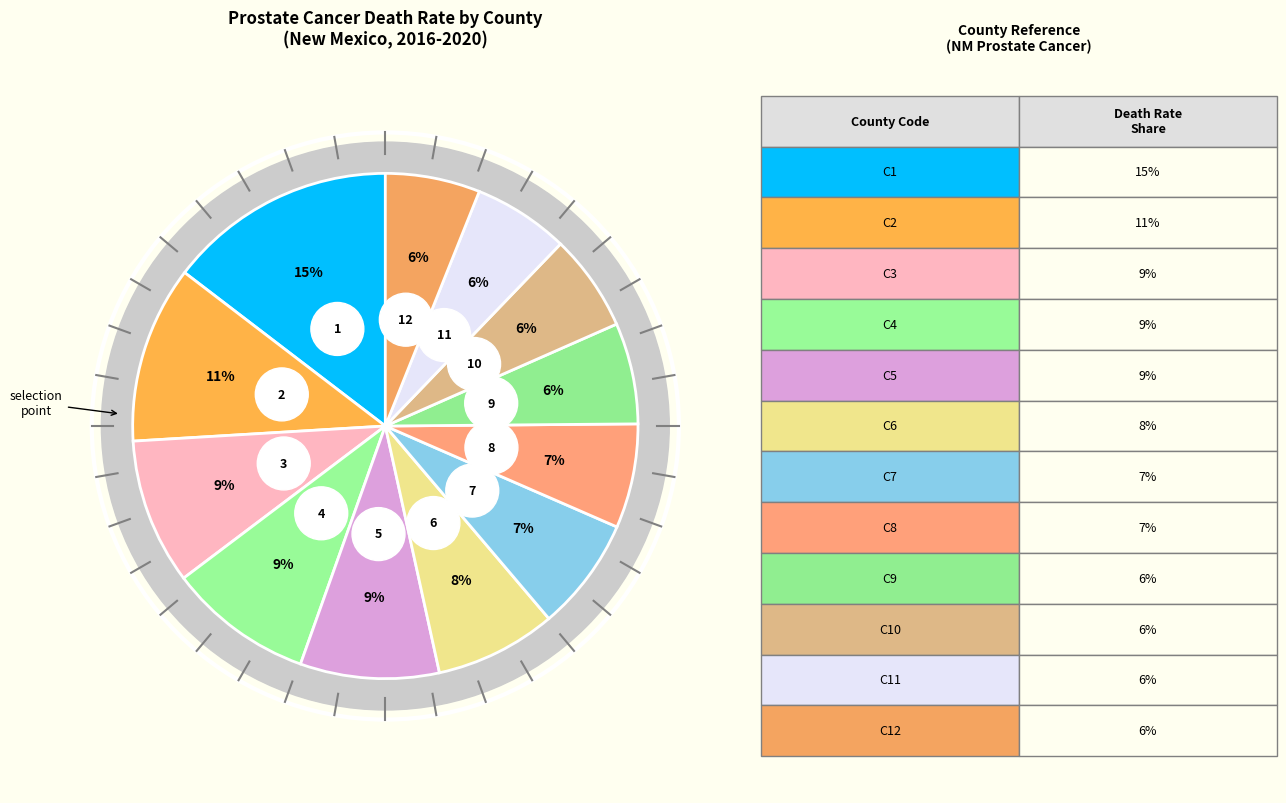

Does Sierra County account for over 50% of the chart?

No